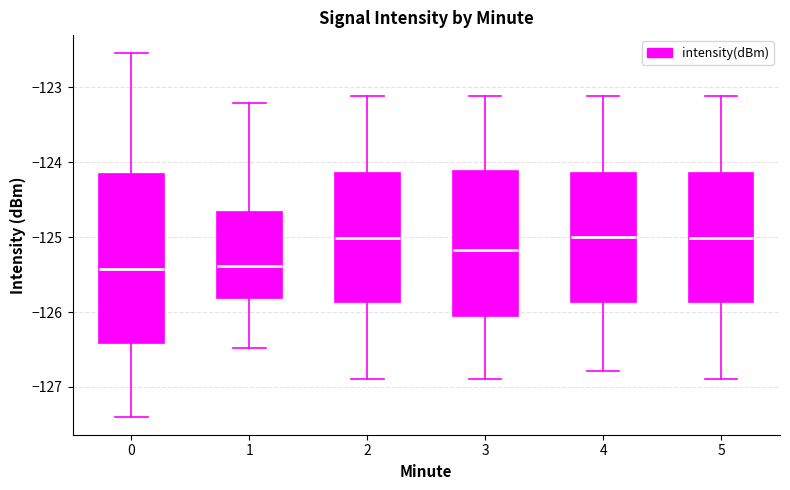

Reading left to right, read every box against the y-axis: the position of its median line, the range the box covers, and the ends of its whiskers. The values are not printed on the chart, so give them approximately, as read against the axis.

0: median -125.4, box -126.4 to -124.2, whiskers -127.4 to -122.5
1: median -125.4, box -125.8 to -124.7, whiskers -126.5 to -123.2
2: median -125.0, box -125.9 to -124.1, whiskers -126.9 to -123.1
3: median -125.2, box -126.1 to -124.1, whiskers -126.9 to -123.1
4: median -125.0, box -125.9 to -124.1, whiskers -126.8 to -123.1
5: median -125.0, box -125.9 to -124.1, whiskers -126.9 to -123.1